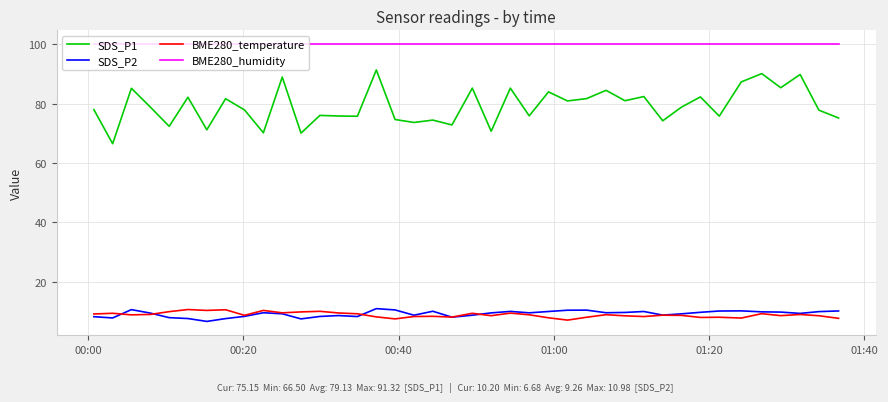

Which series has the largest range (max minus min)?

SDS_P1